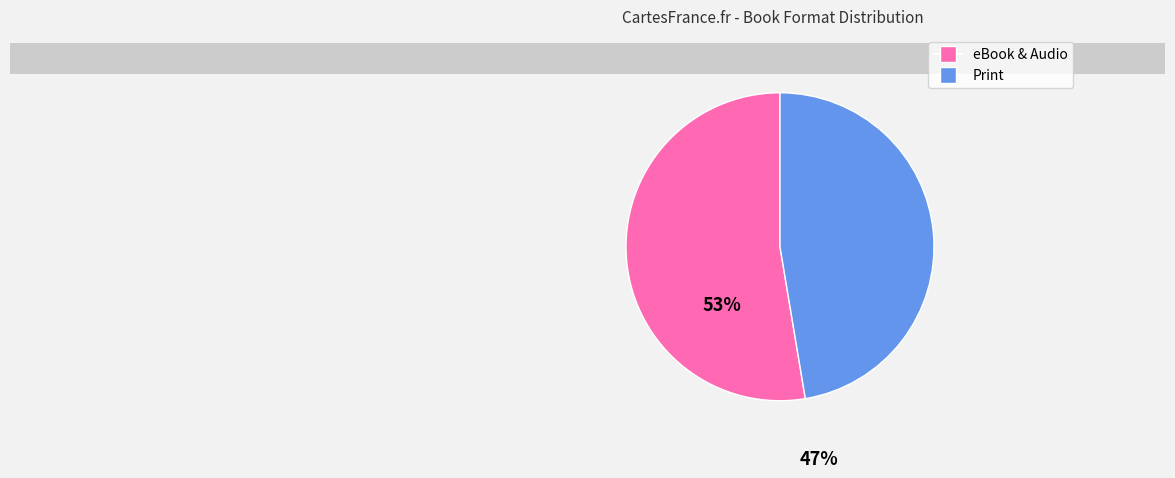

How many segments does this pie chart have?

2